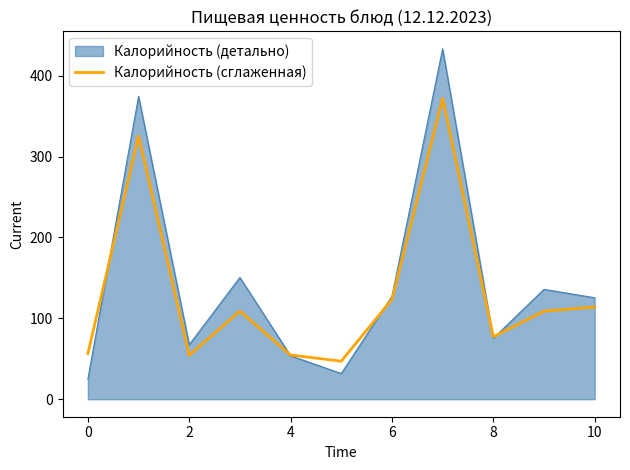

Rank the series by their maximum value, from lowest to highest.

Калорийность (сглаженная), Калорийность (детально)